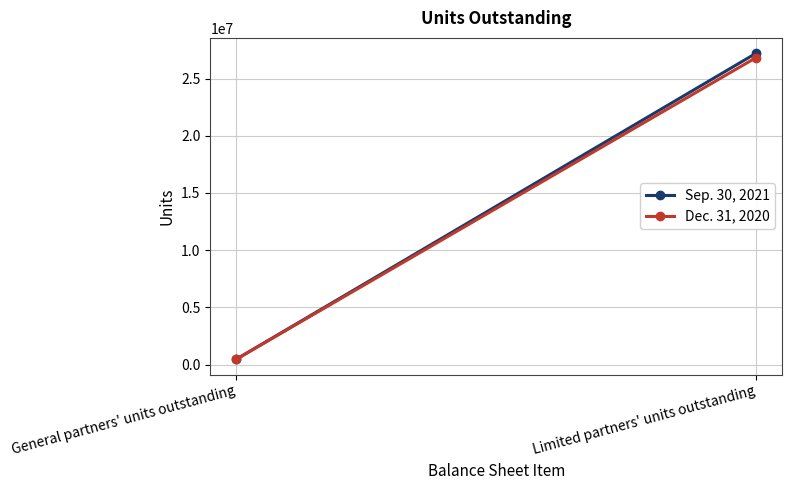

What position from the left is General partners' units outstanding?

1